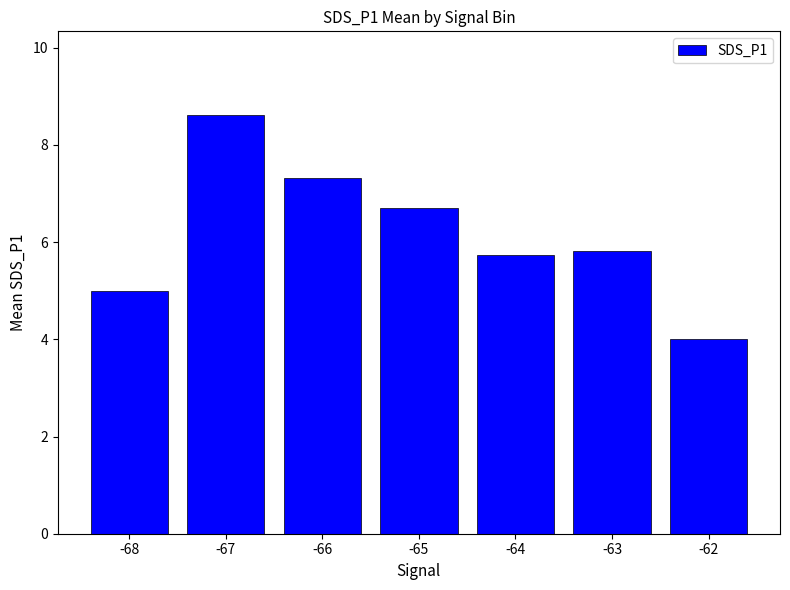

What is the change in value from -66 to -65?

-0.6